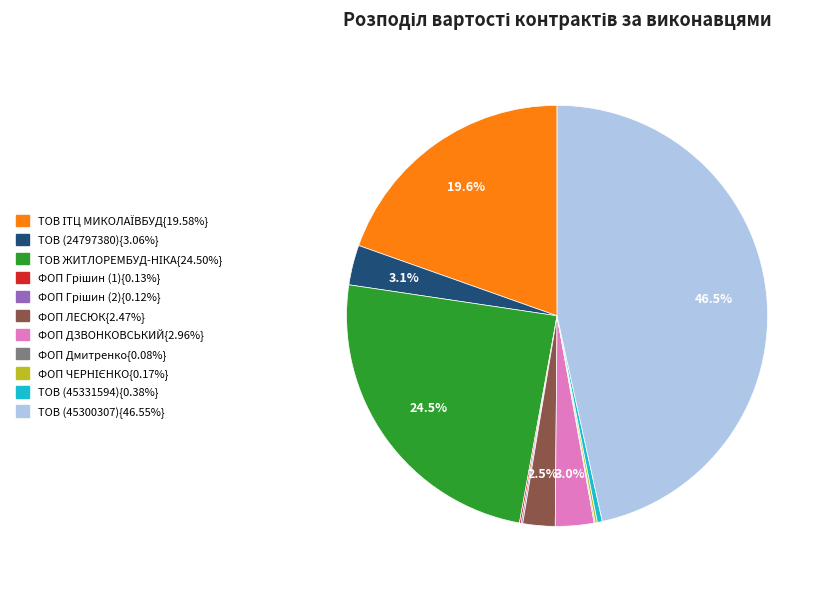

Is there a majority slice in this chart?

No